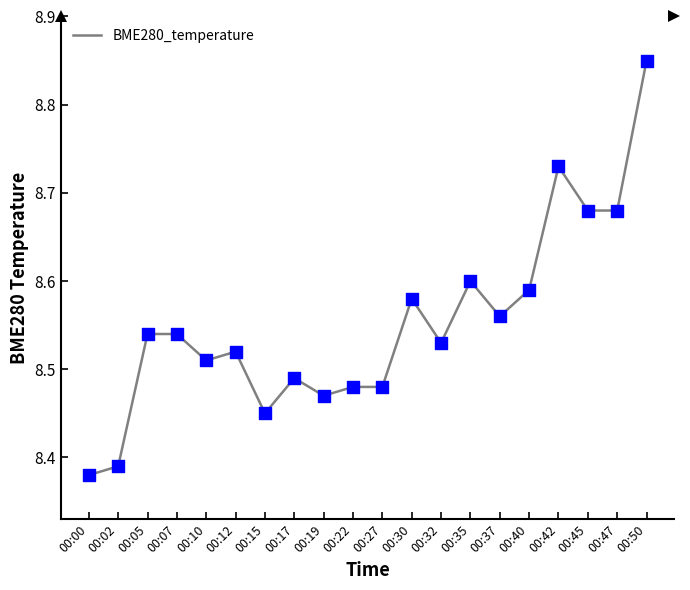

Which has a higher value, 00:07 or 00:30?

00:30